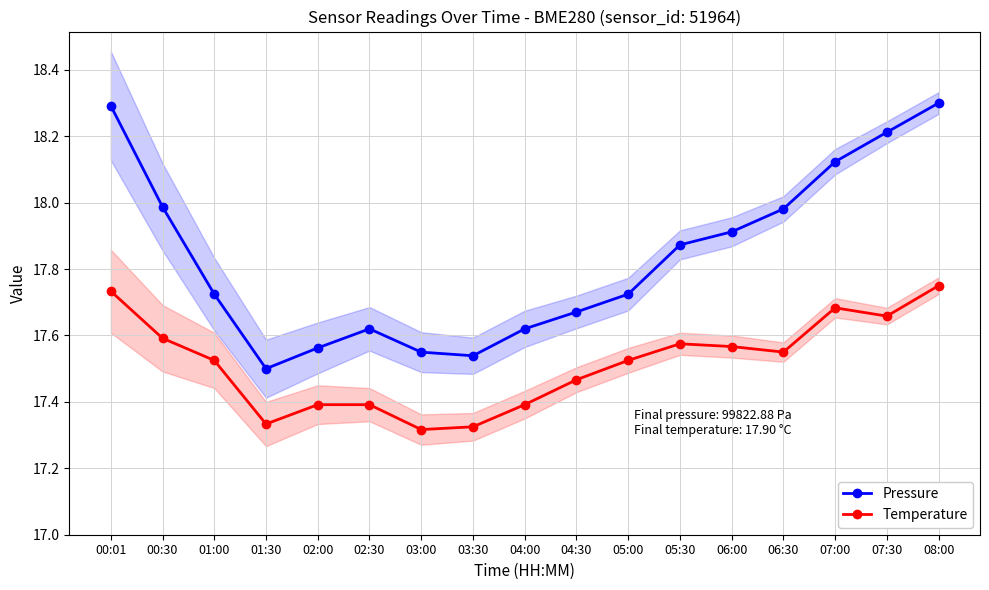

List the series in order of their overall mean, highest first.

Pressure, Temperature